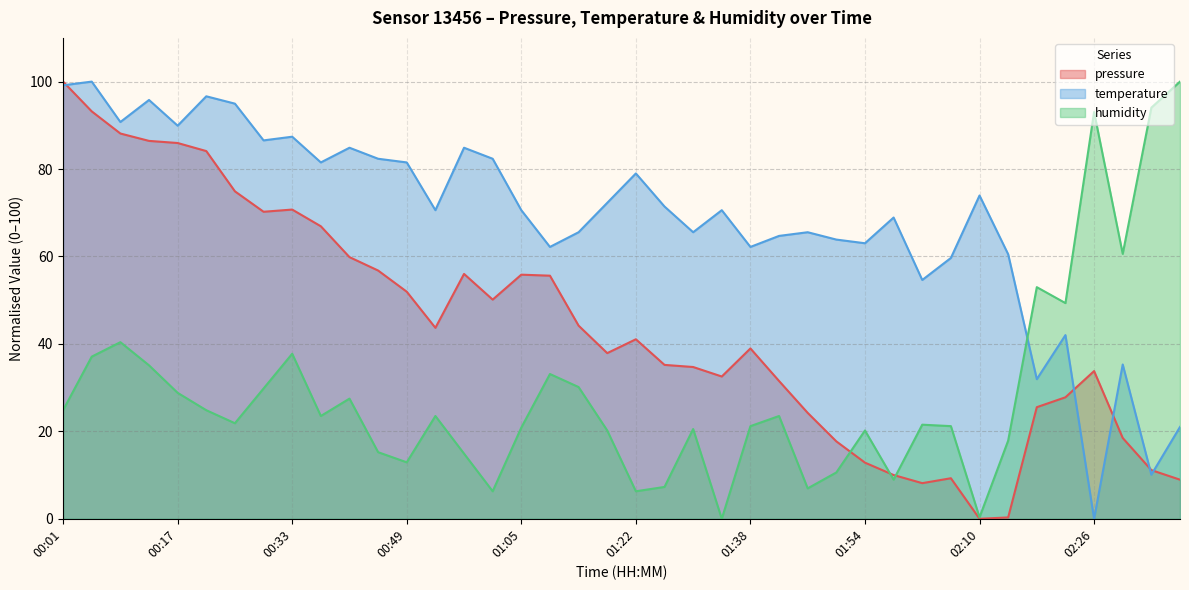

At which category does humidity reach its first local peak?

00:09